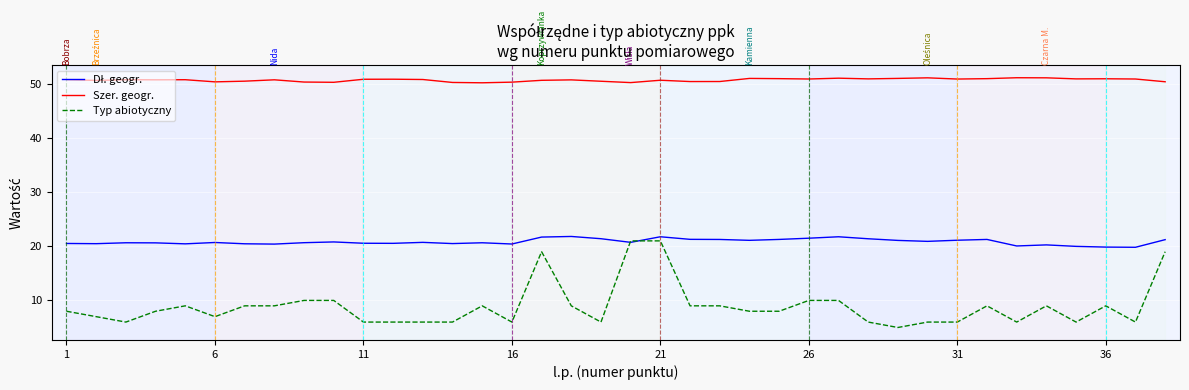

True or false: Typ abiotyczny and Szer. geogr. intersect in this chart.

False